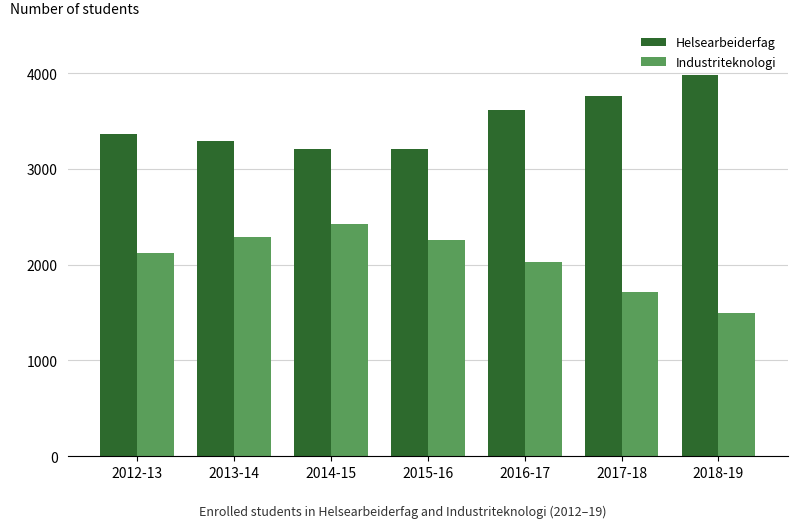

What is the difference between the second highest and second lowest values in the Helsearbeiderfag series?

551